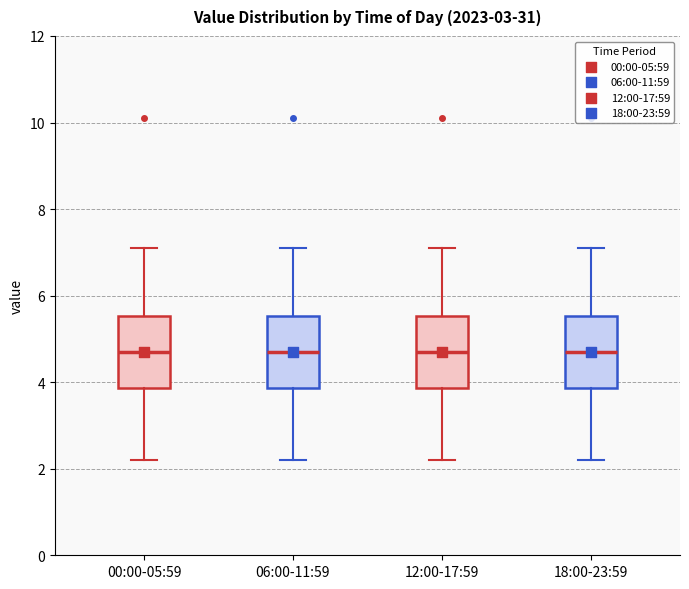

Where does the median line of the box for 18:00-23:59 sit on the y-axis? The values are not printed on the chart, so give them approximately, as read against the axis.

4.8